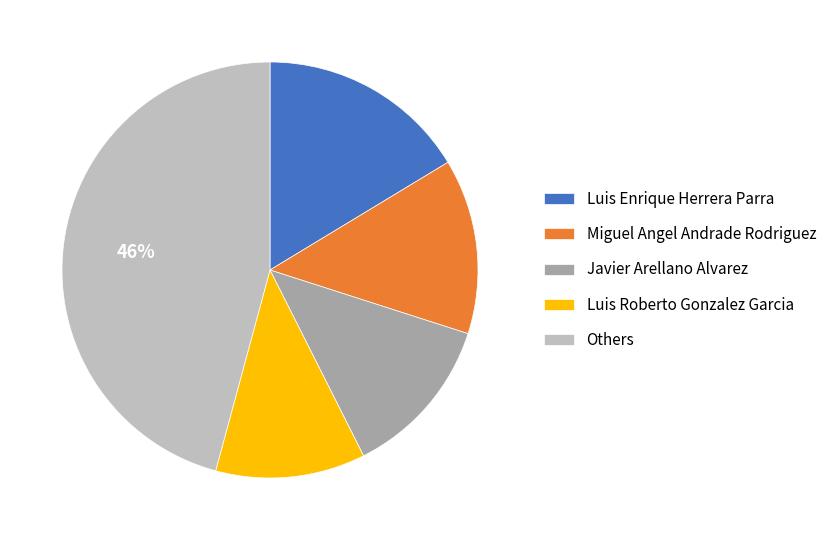

To the nearest percent, what is the average slice percentage?

20%